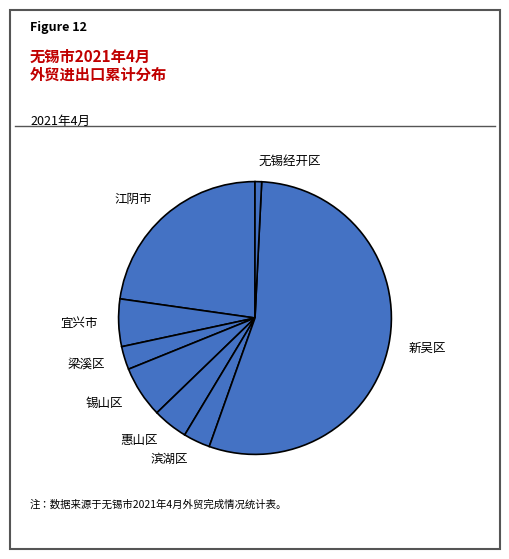

Between 锡山区 and 新吴区, which is larger?

新吴区